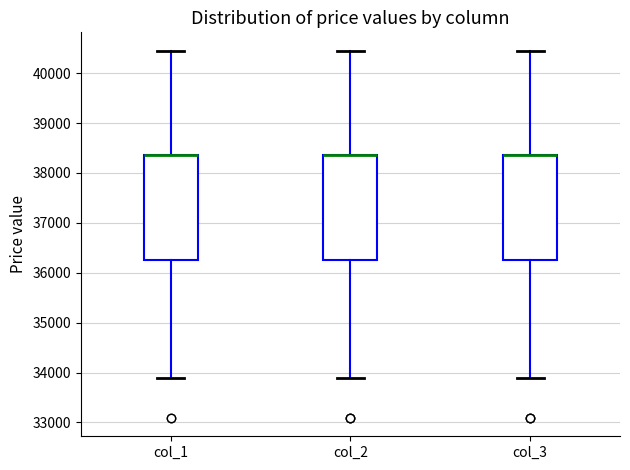

Reading left to right, read every box against the y-axis: the position of its median line, the range the box covers, and the ends of its whiskers. The values are not printed on the chart, so give them approximately, as read against the axis.

col_1: median 38400 (drawn on the box's upper edge), box 36300 to 38400, whiskers 33900 to 40500
col_2: median 38400 (drawn on the box's upper edge), box 36300 to 38400, whiskers 33900 to 40500
col_3: median 38400 (drawn on the box's upper edge), box 36300 to 38400, whiskers 33900 to 40500